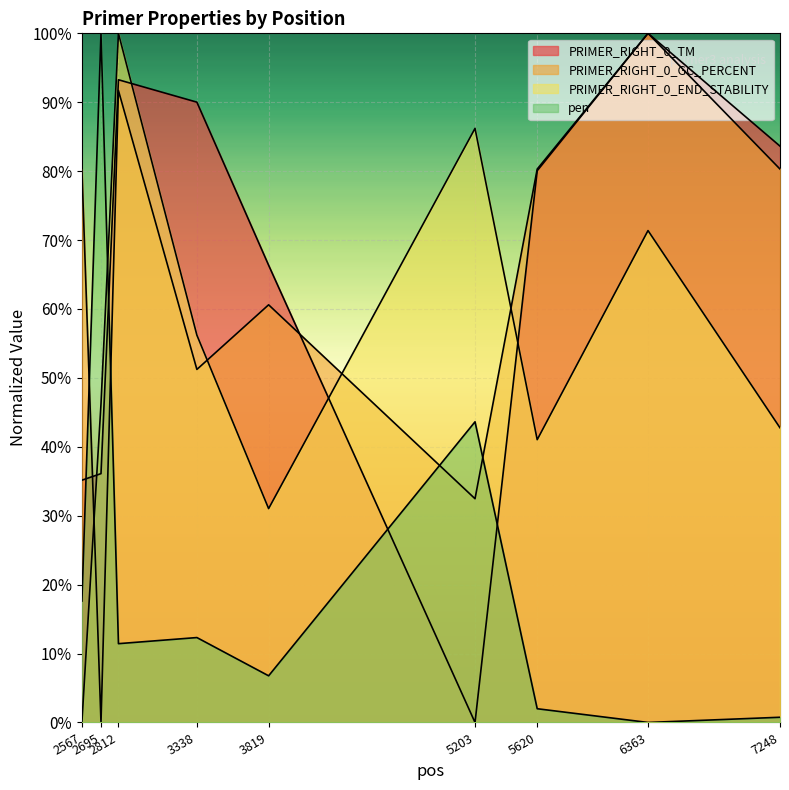

At which category does PRIMER_RIGHT_0_GC_PERCENT reach its first local valley?

2695